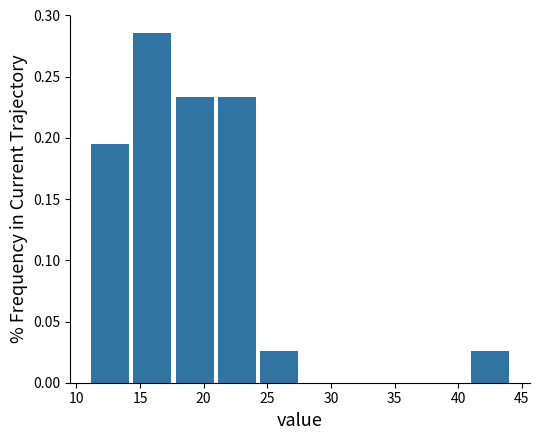

Reading left to right, list every bar in this chart as the range it spans on the x-axis followed by its height. Neither the bar edges nor the heights are printed on the chart, so give them approximately, as read against the axes.

11.0 to 14.5: 0.195
14.5 to 17.5: 0.285
17.5 to 21.0: 0.235
21.0 to 24.5: 0.235
24.5 to 27.5: 0.025
27.5 to 31.0: 0
31.0 to 34.0: 0
34.0 to 37.5: 0
37.5 to 41.0: 0
41.0 to 44.0: 0.025